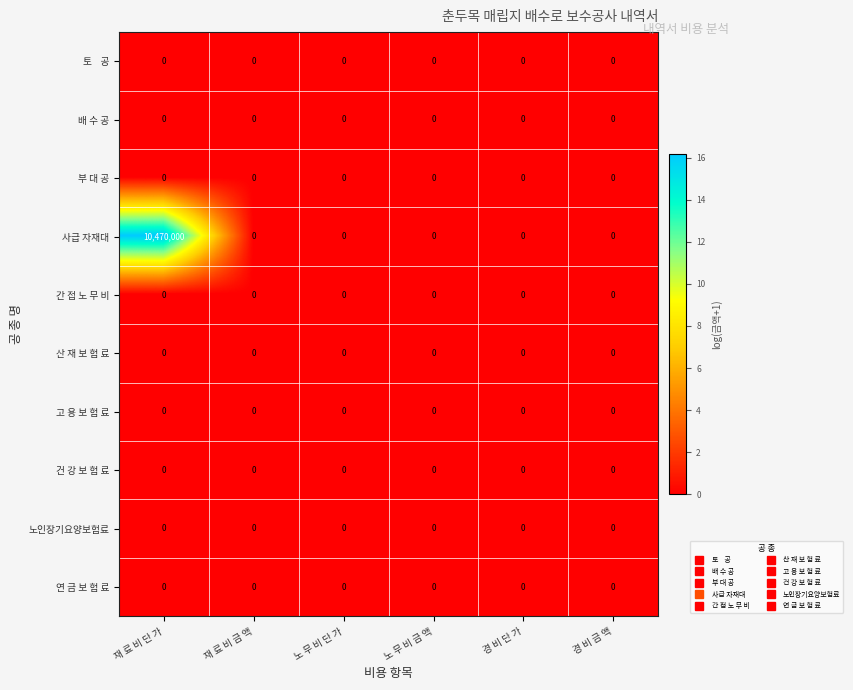

What is the greatest value displayed?

10470000